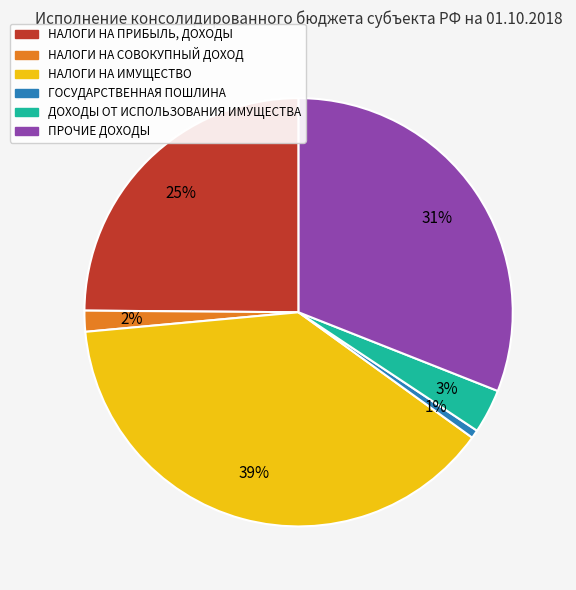

Do НАЛОГИ НА СОВОКУПНЫЙ ДОХОД and ДОХОДЫ ОТ ИСПОЛЬЗОВАНИЯ ИМУЩЕСТВА together represent more than half of the pie?

No